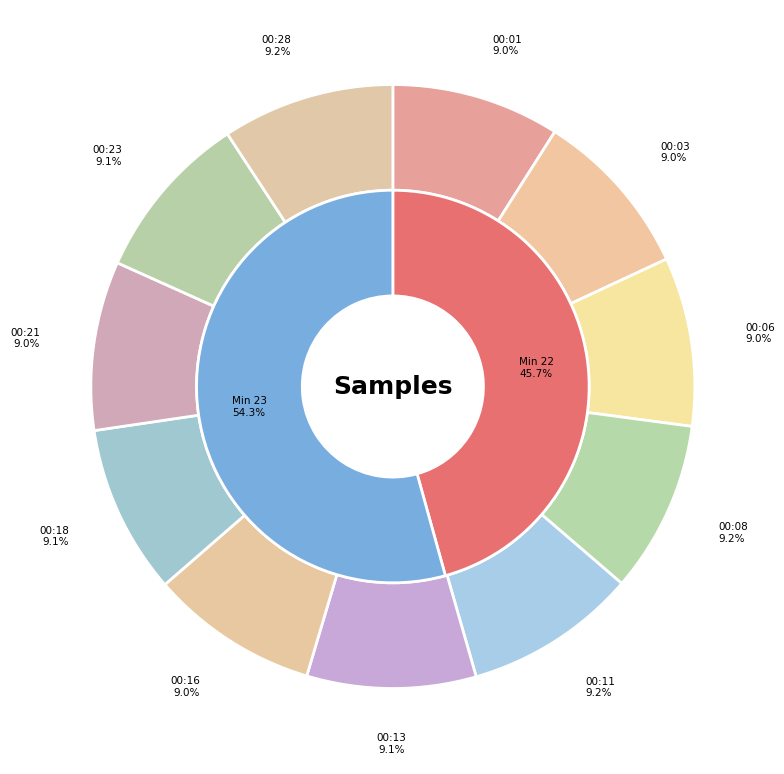

What percentage do 00:28 and 00:18 together represent?

18.3%